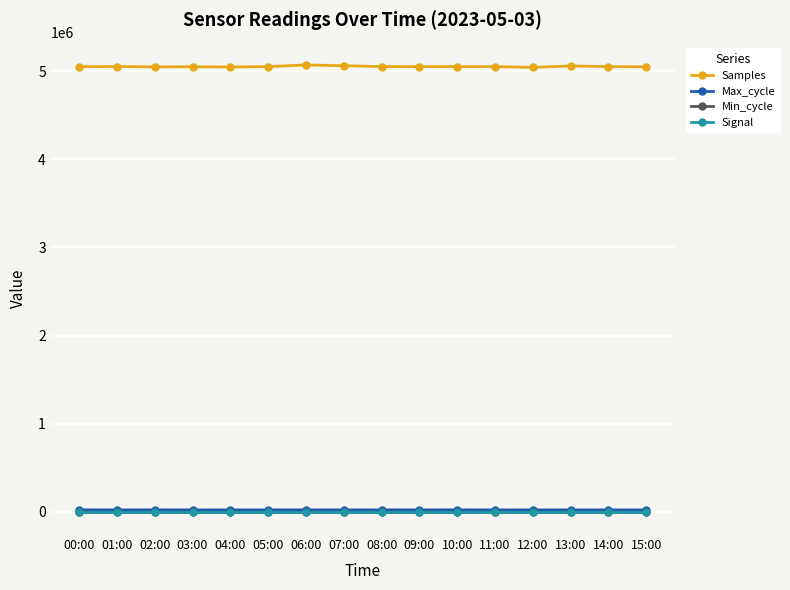

What is the spread (max minus min) of values at 03:00?

5051324